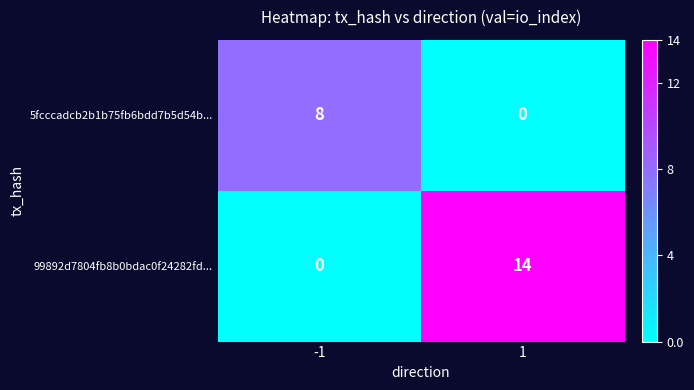

What is the greatest value displayed?

14